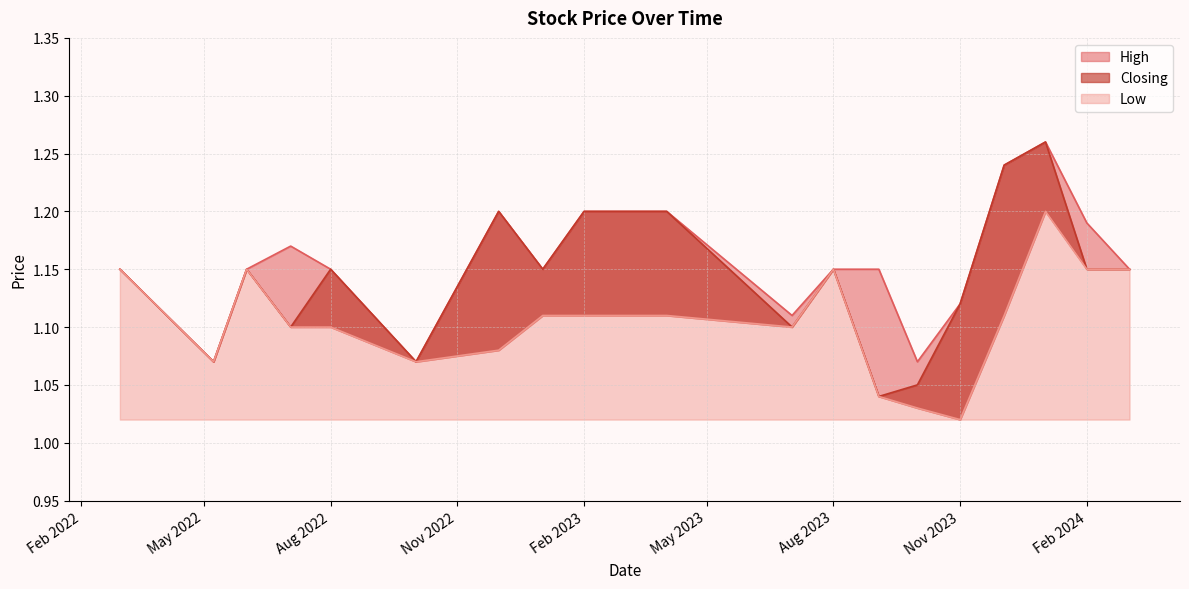

What is the smallest value displayed?

1.0